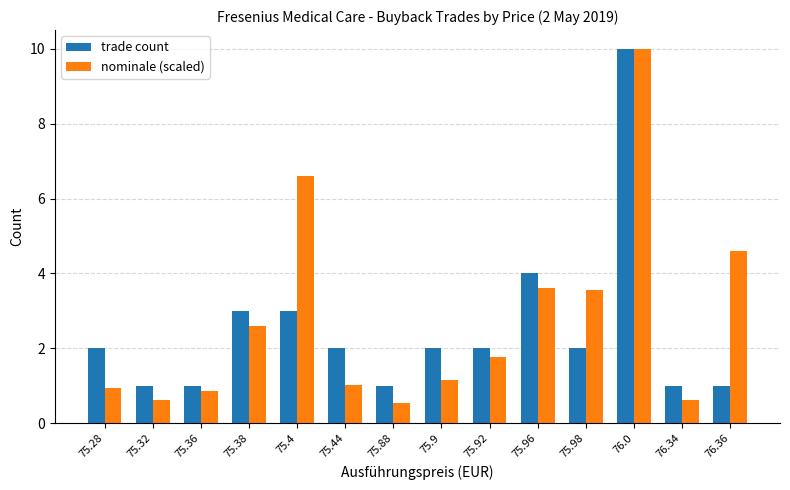

What are all the series names shown in the legend?

trade count, nominale (scaled)